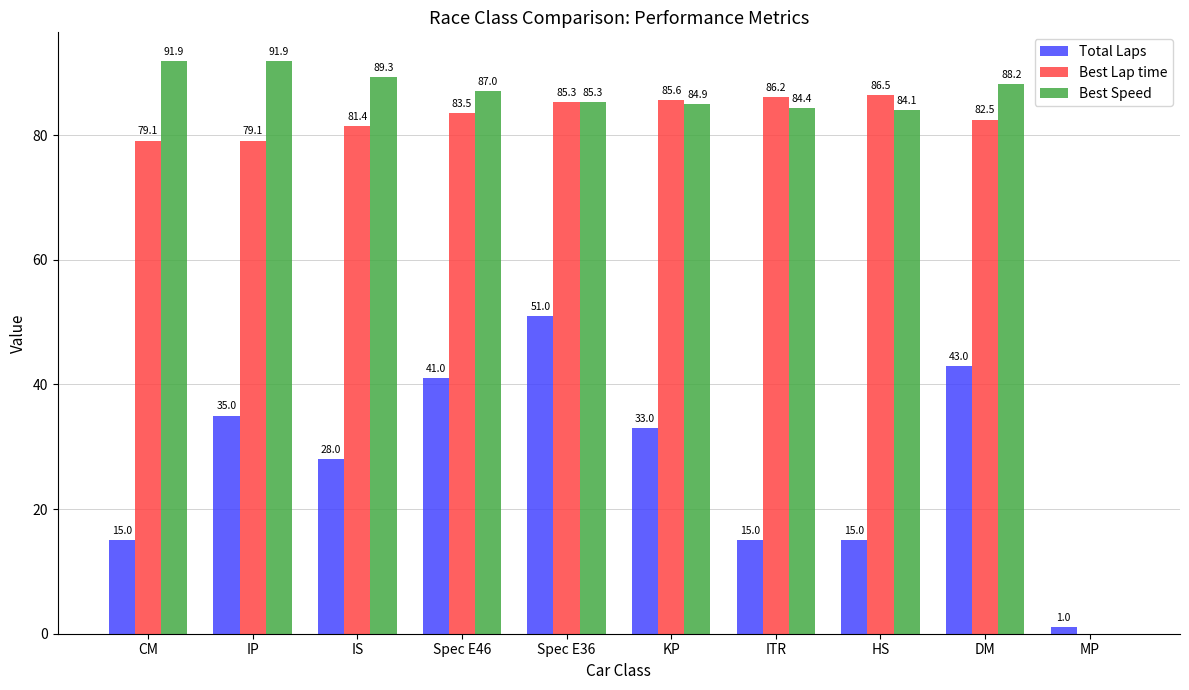

Are the bars horizontal?

No